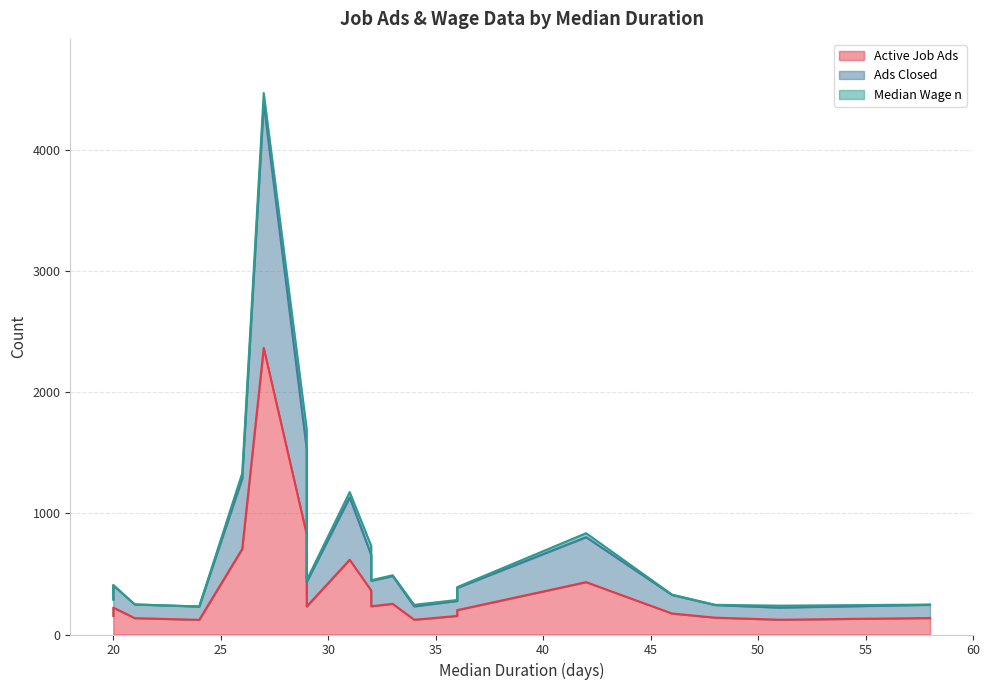

What is the total value across all series at 24?

231